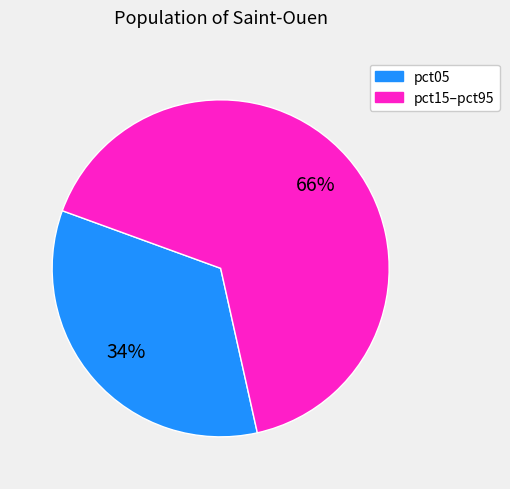

How many segments does this pie chart have?

2